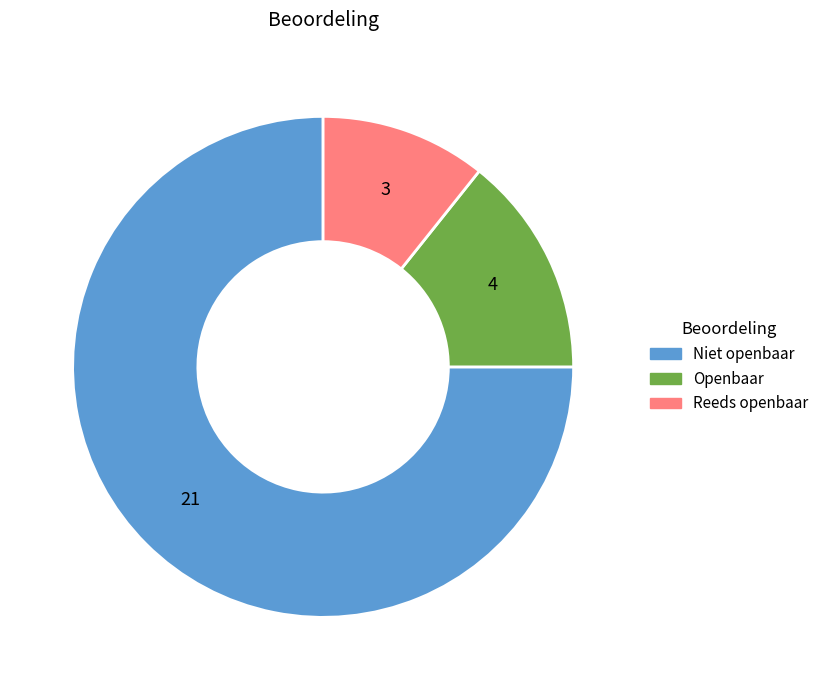

Combined, do Niet openbaar and Reeds openbaar account for over 50%?

Yes